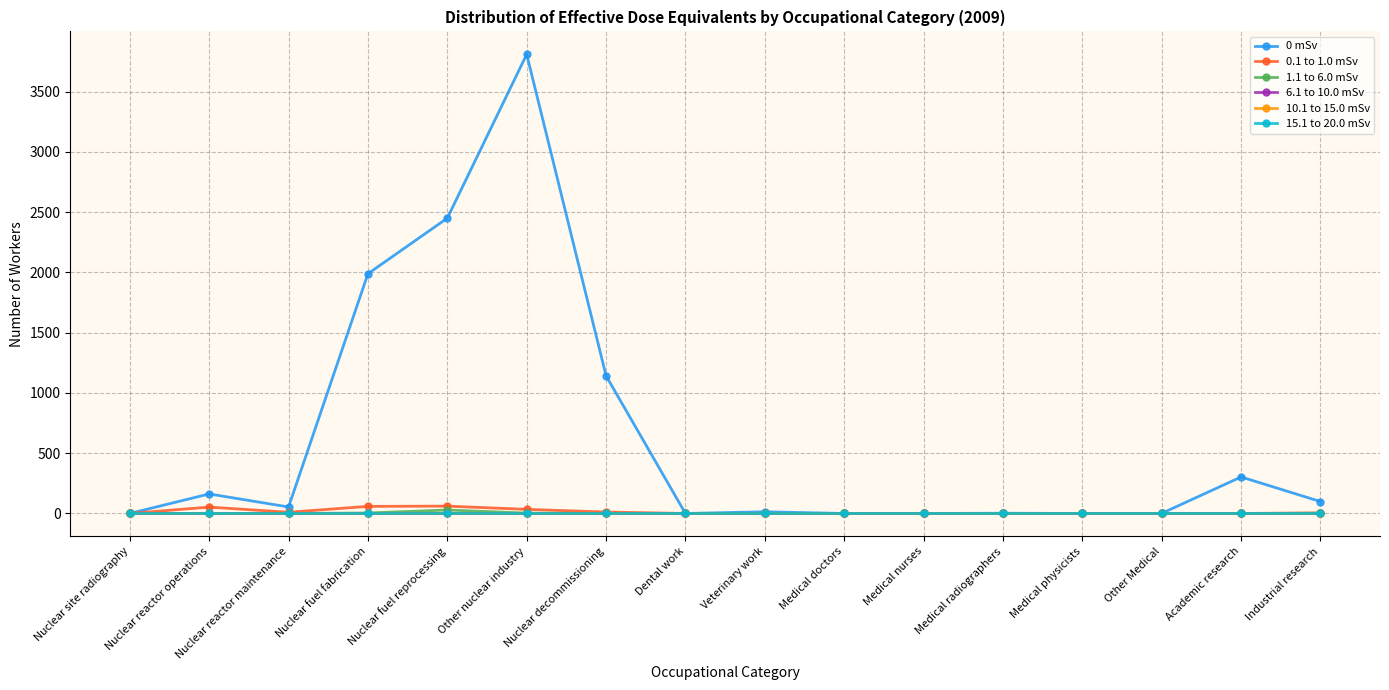

Which series has the largest total across all categories?

0 mSv